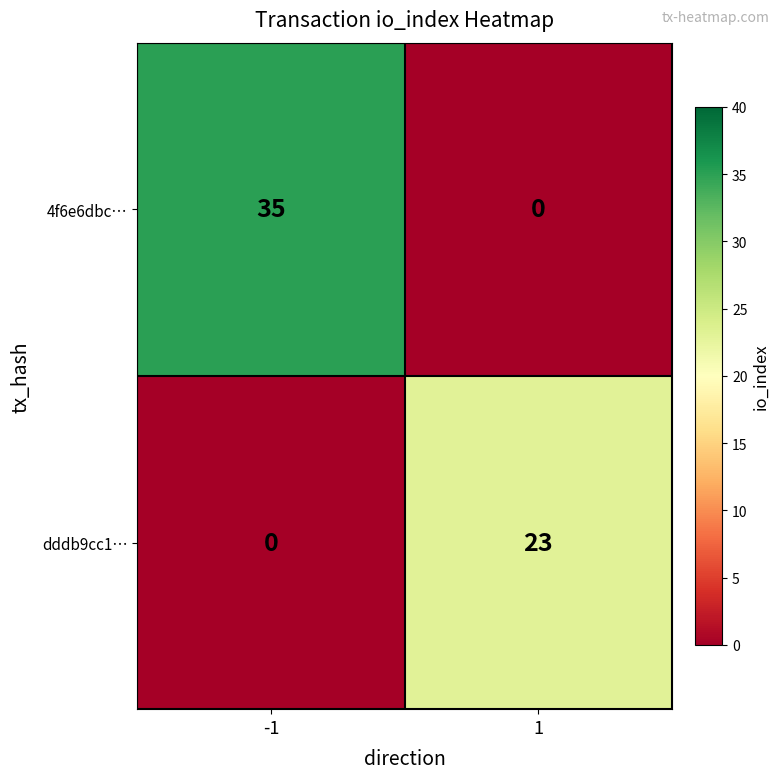

Rank the series at 1 from highest to lowest value.

dddb9cc1…, 4f6e6dbc…